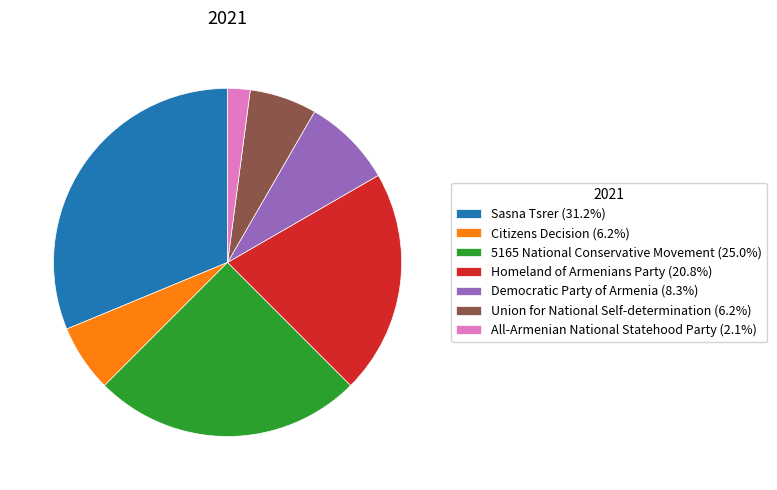

Does All-Armenian National Statehood Party represent more than half of the total?

No